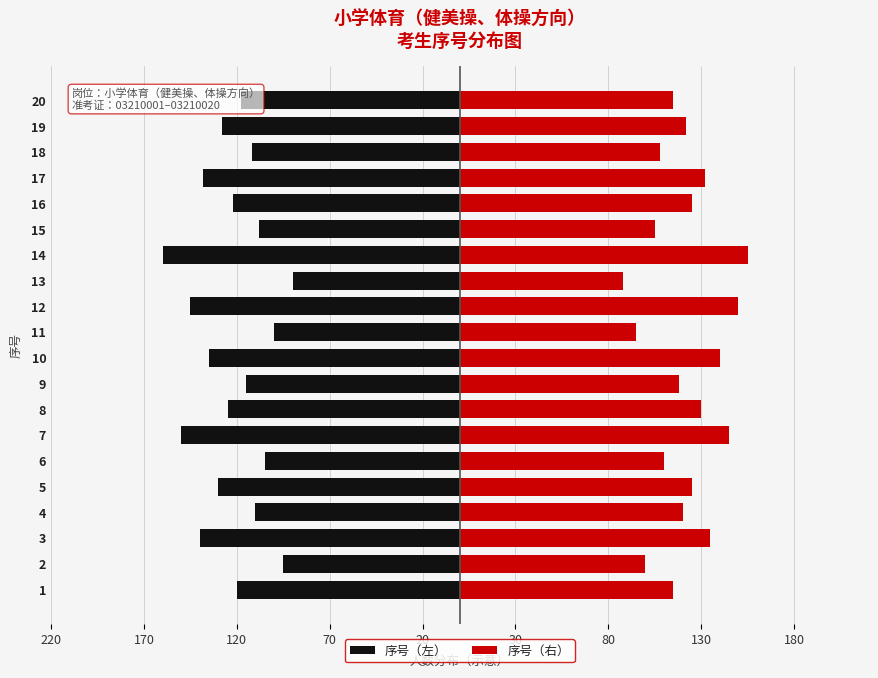

Reading left to right, what are all the values shown in this chart?

序号（左）: -120	-95	-140	-110	-130	-105	-150	-125	-115	-135	-100	-145	-90	-160	-108	-122	-138	-112	-128	-118
序号（右）: 115	100	135	120	125	110	145	130	118	140	95	150	88	155	105	125	132	108	122	115